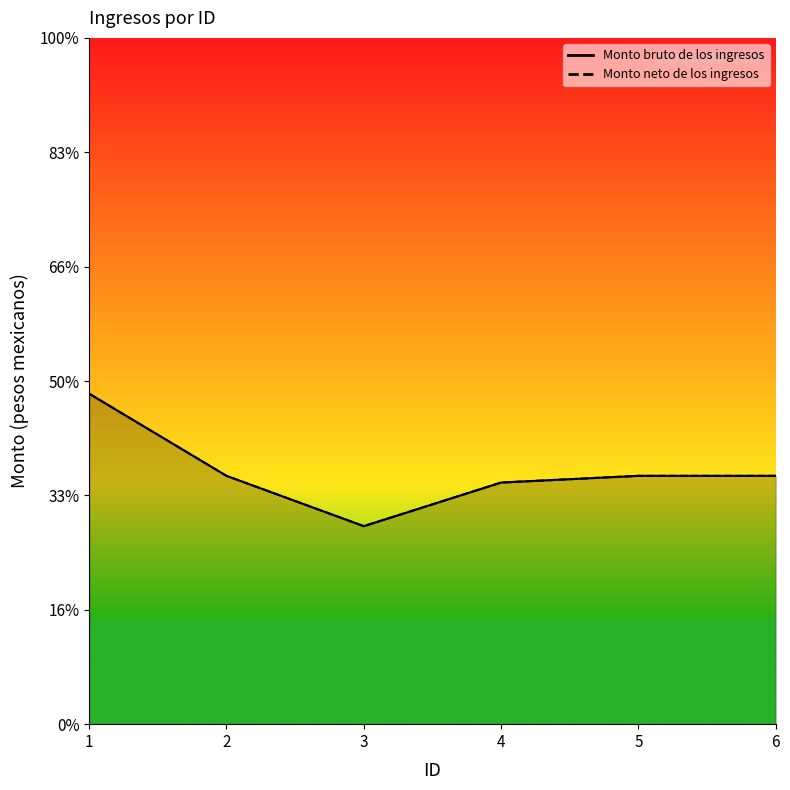

True or false: Monto bruto de los ingresos has more than 0 interior local peaks.

False